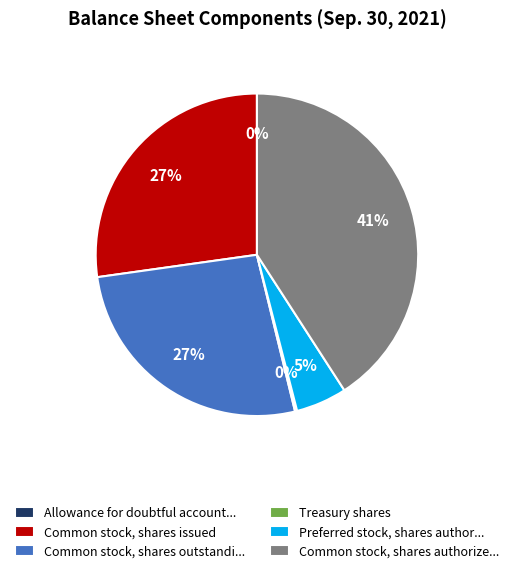

Is there a majority slice in this chart?

No